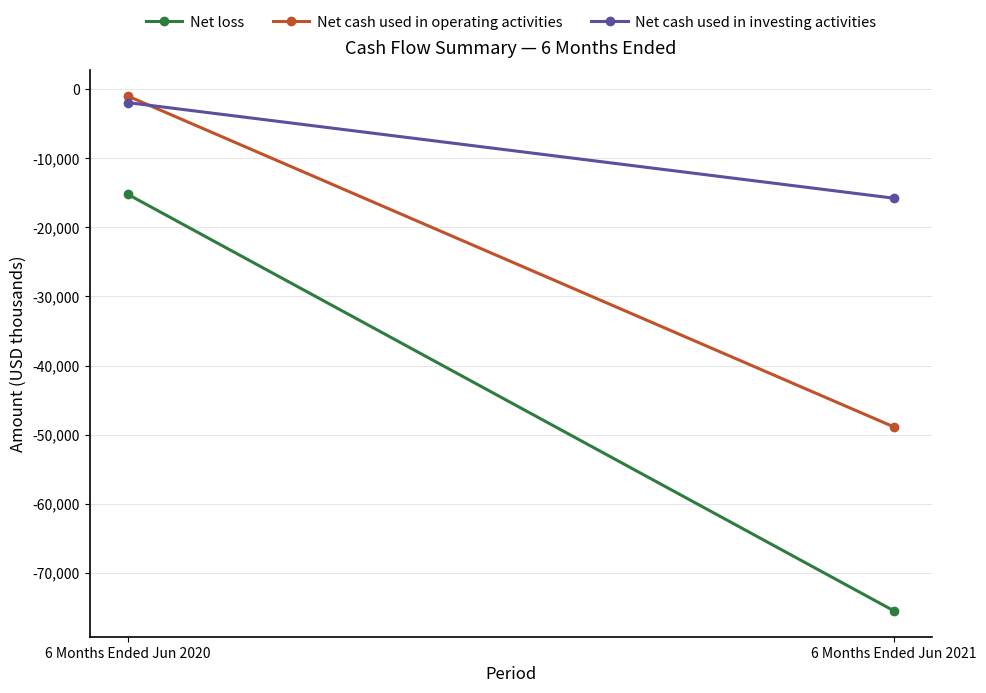

What are all the series names shown in the legend?

Net loss, Net cash used in operating activities, Net cash used in investing activities